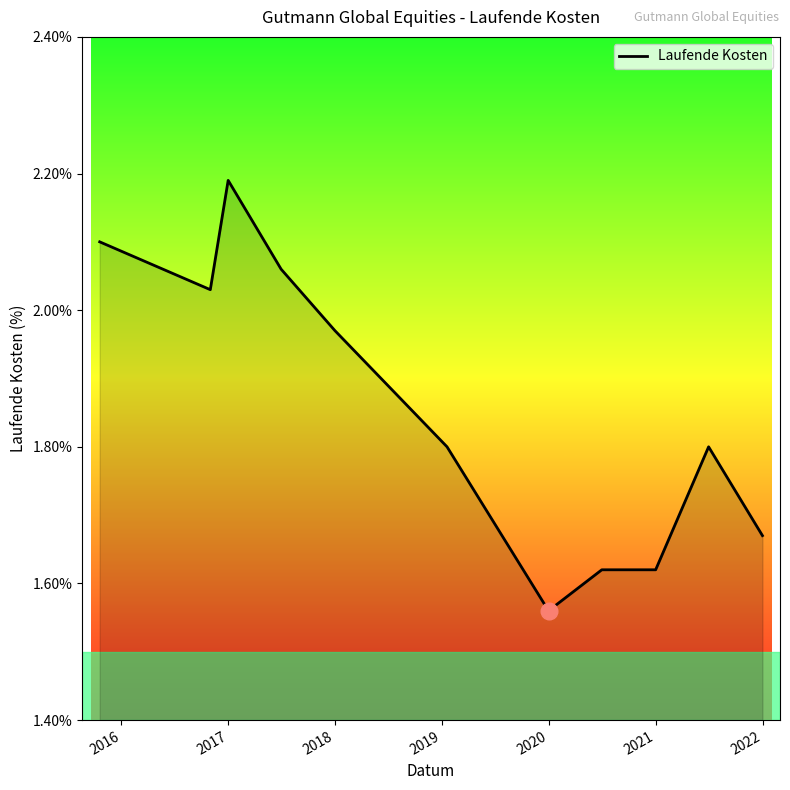

How many lines are shown in the chart?

1